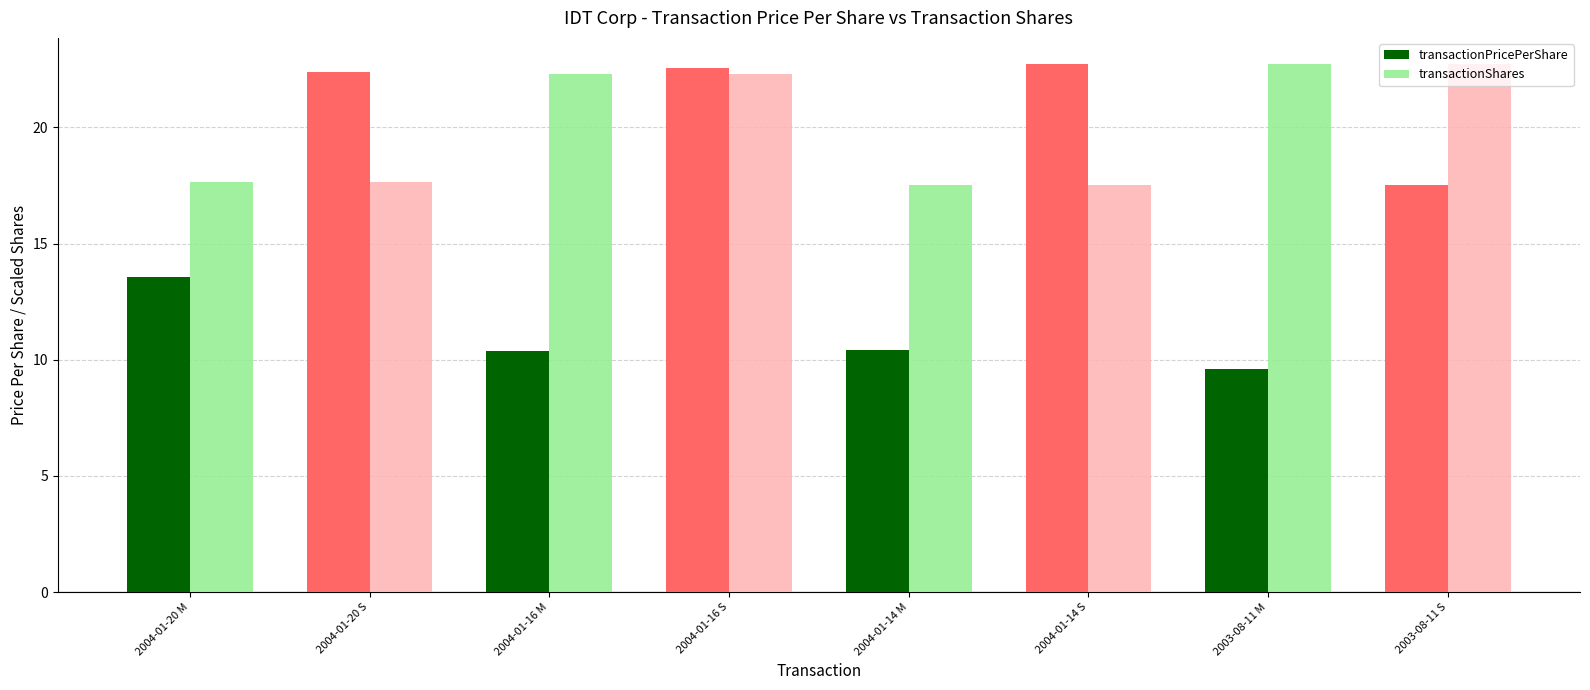

How many categories are shown in the chart?

8